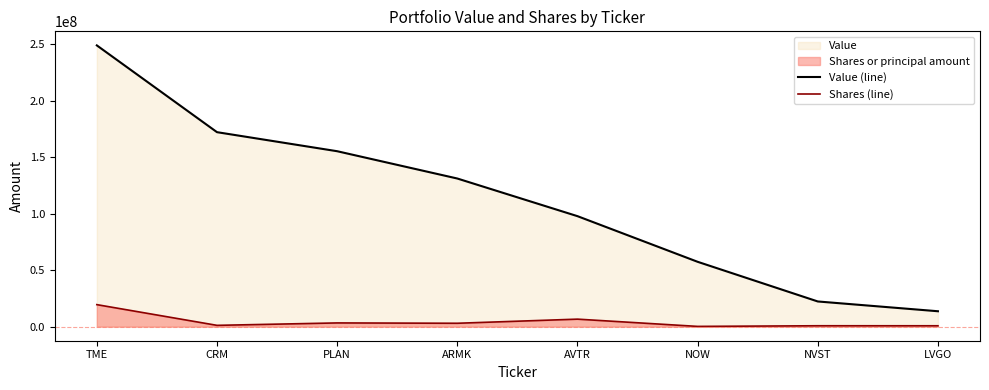

What is the sum of all Shares (line) values?

35438284